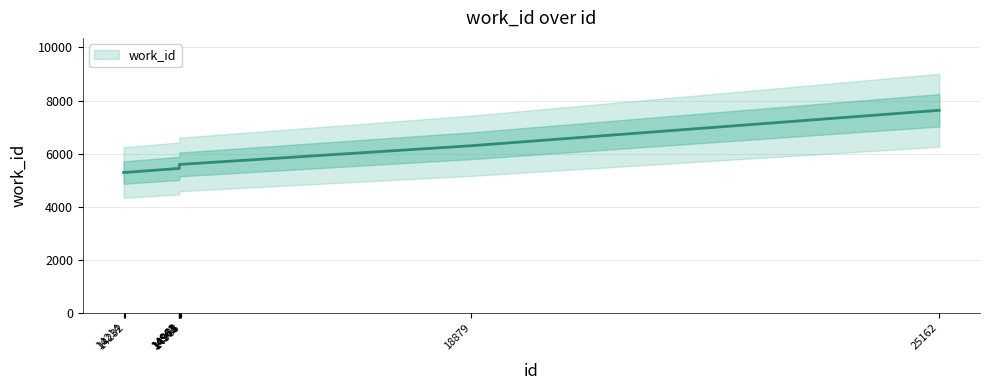

How many categories are shown in the chart?

10